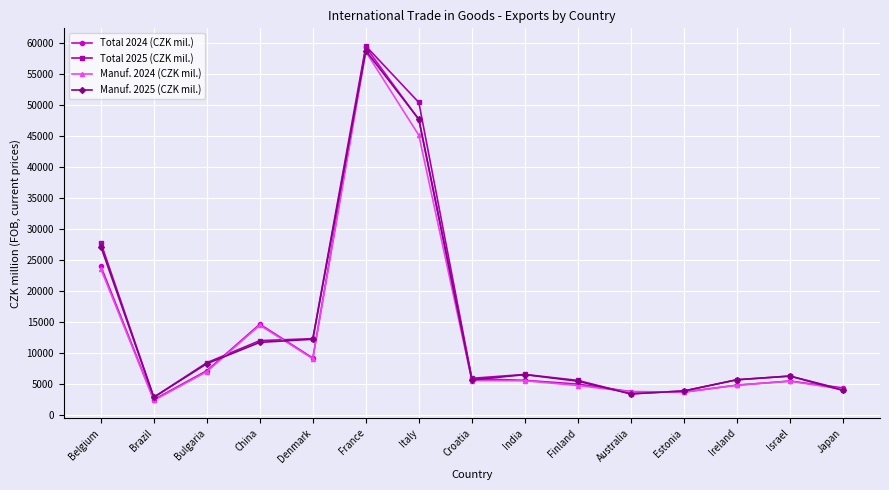

Is the value of Total 2025 (CZK mil.) at France greater than the value of Manuf. 2024 (CZK mil.) at France?

Yes